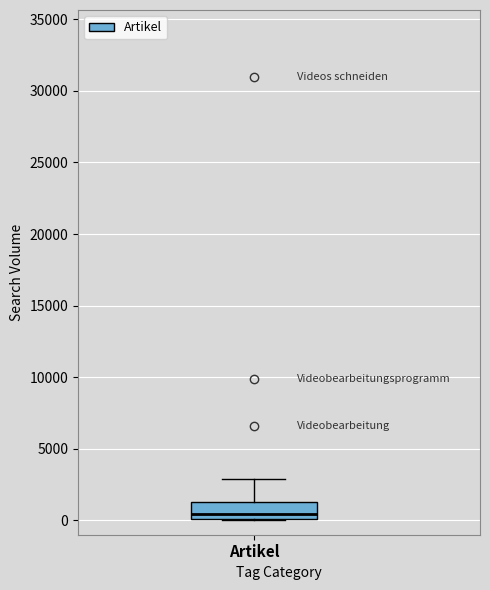

Read this box plot against the y-axis: the position of the median line, the range covered by the box, and the ends of both whiskers. The values are not printed on the chart, so give them approximately, as read against the axis.

median 500, box 0 to 1500, whiskers 0 to 3000